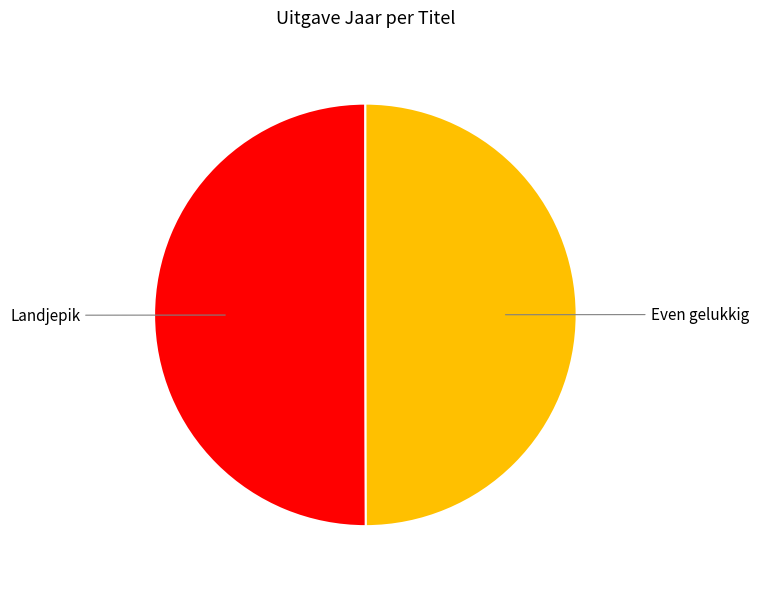

Which slice represents more than half of the pie?

Landjepik